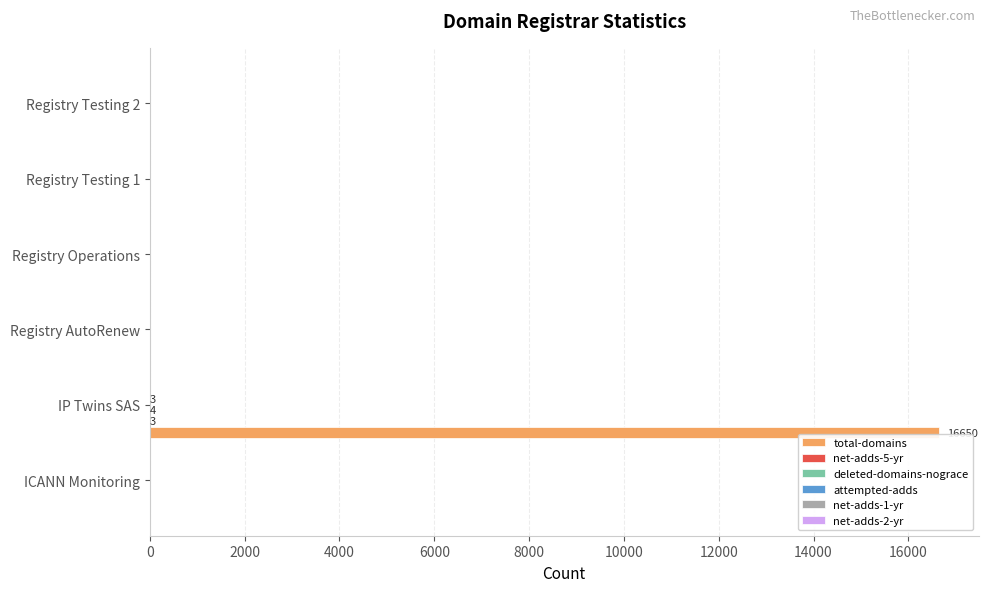

Which series has the largest total across all categories?

total-domains